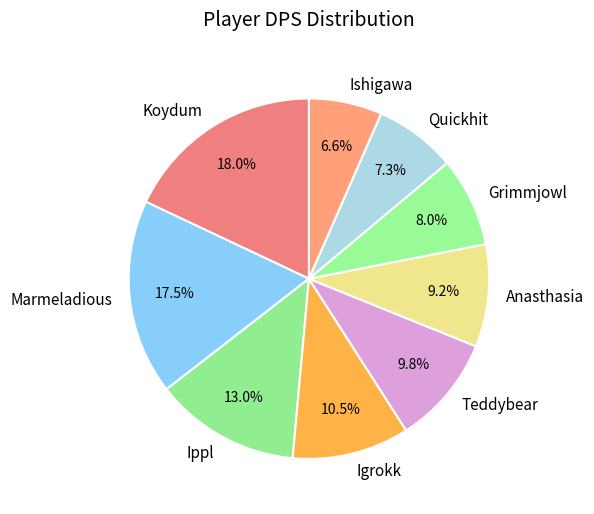

Count the number of slices in the pie.

9